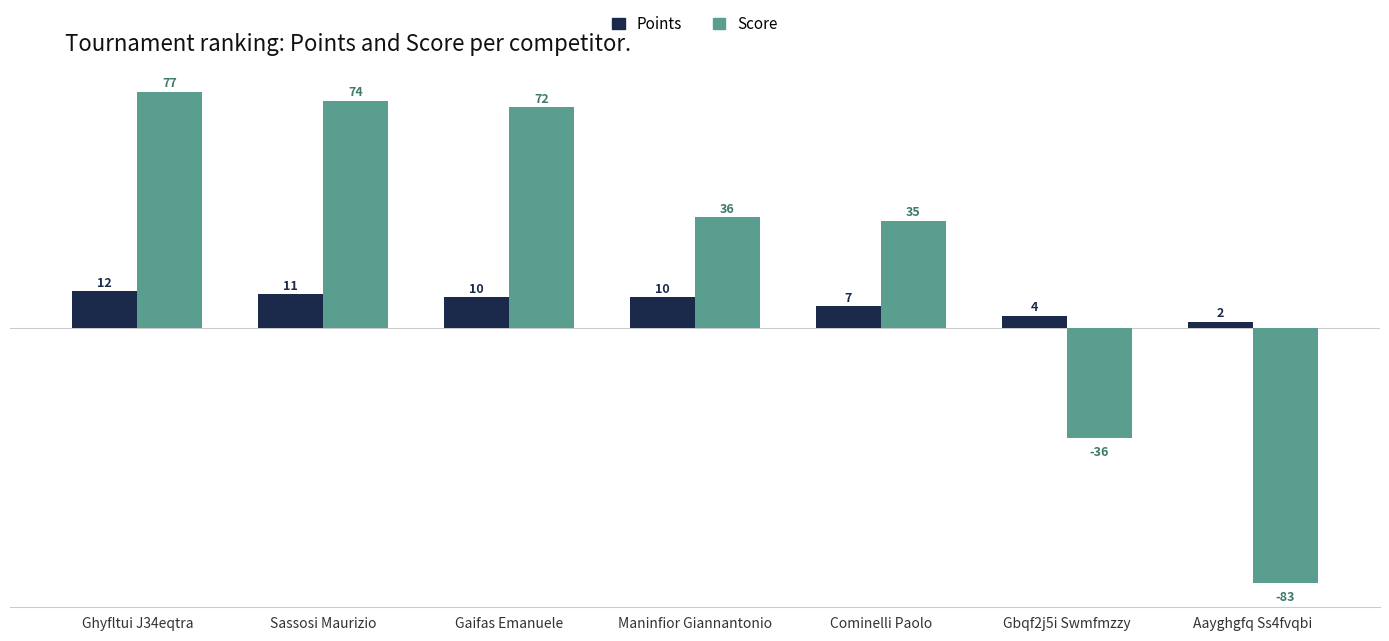

What is the highest value of the Points series?

12